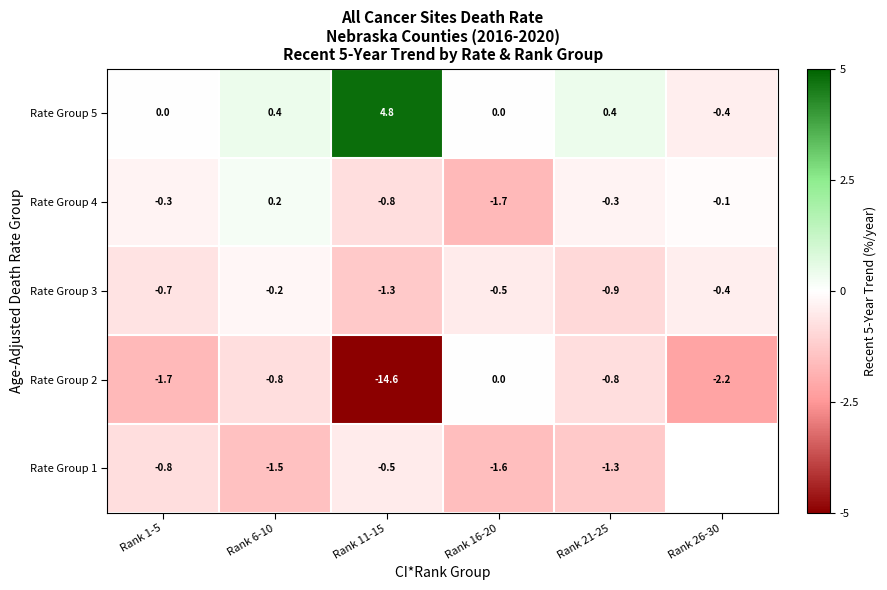

What is the spread (max minus min) of values at Rank 26-30?

2.1